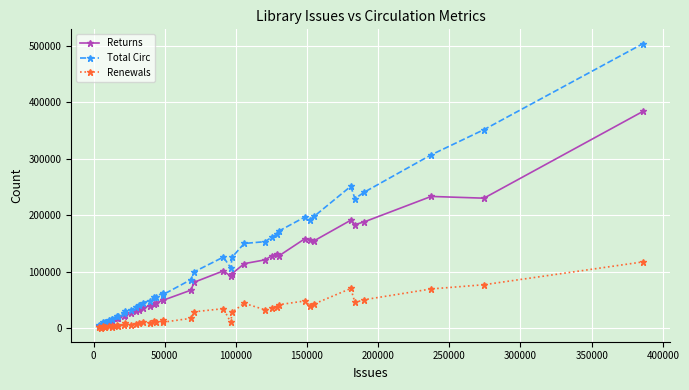

Which series has the largest total across all categories?

Total Circ